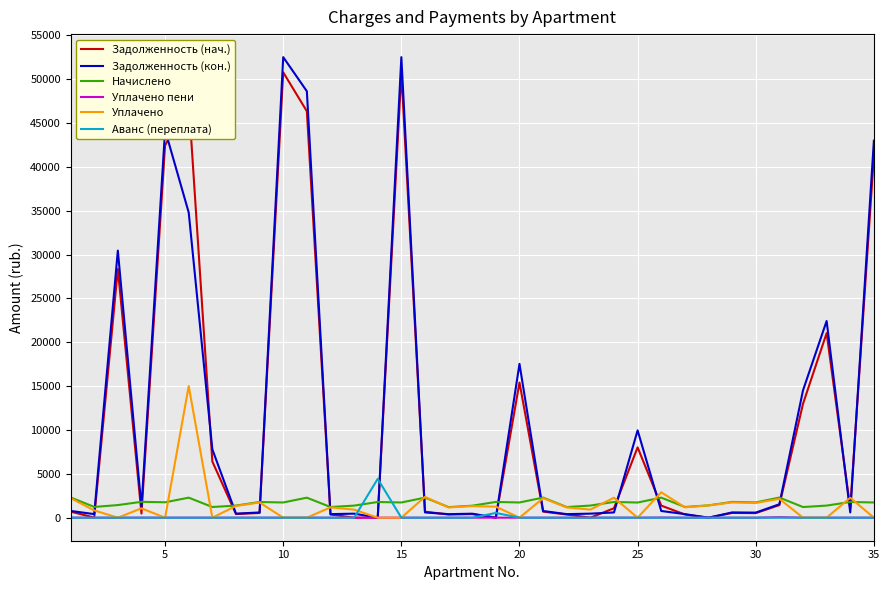

Which series has the largest range (max minus min)?

Задолженность (кон.)